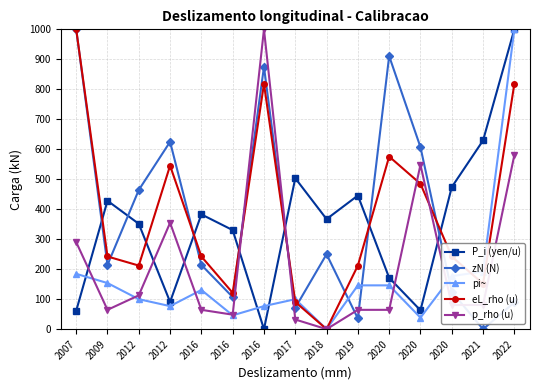

Does the chart have visible grid lines?

Yes